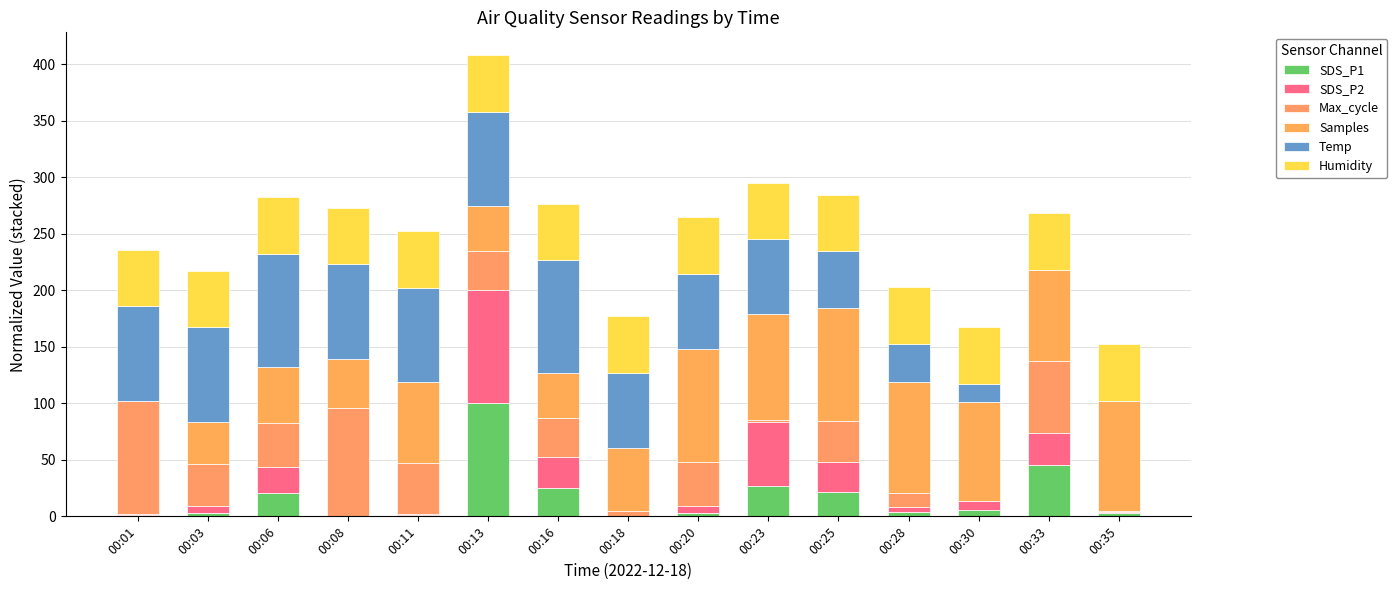

What is the difference between the SDS_P1 values at 00:11 and 00:30?

5.0